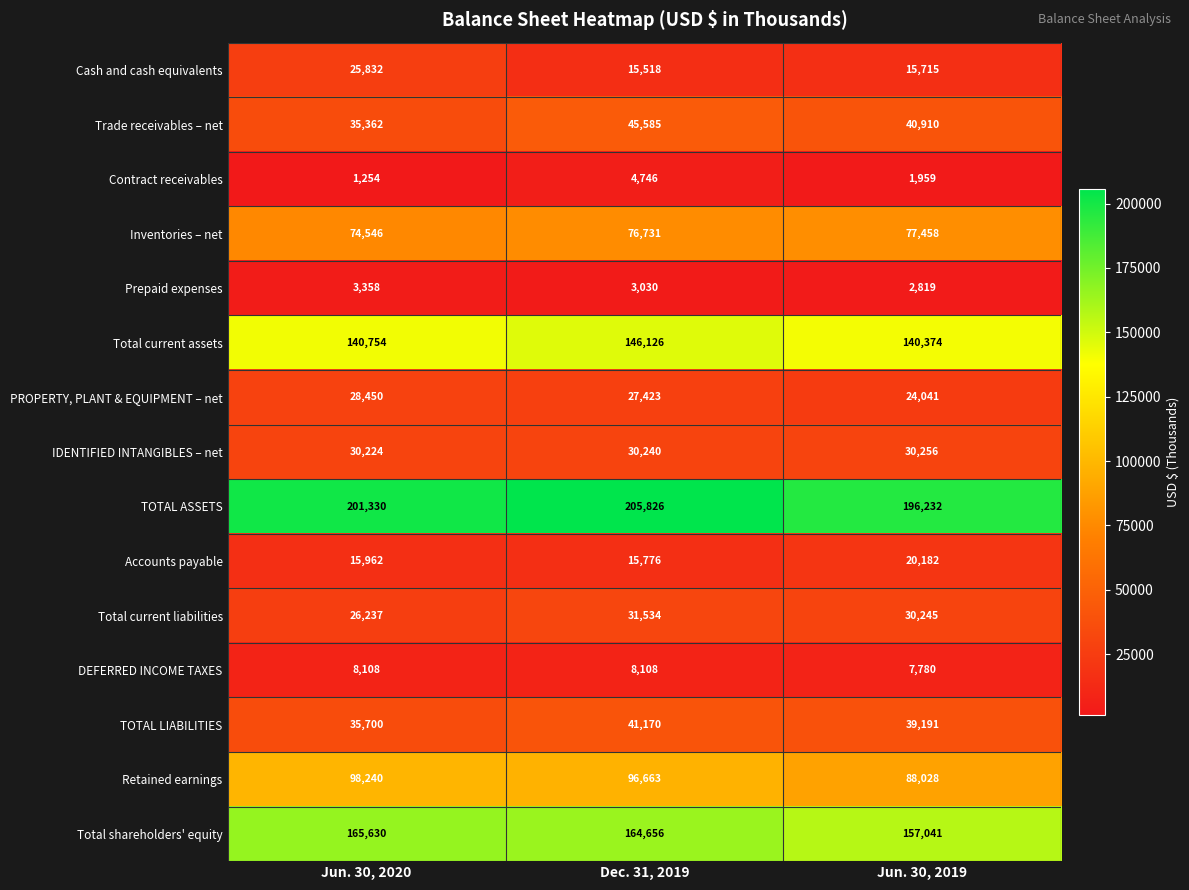

The Total current liabilities series shows 46116 at Jun. 30, 2020. True or false?

False